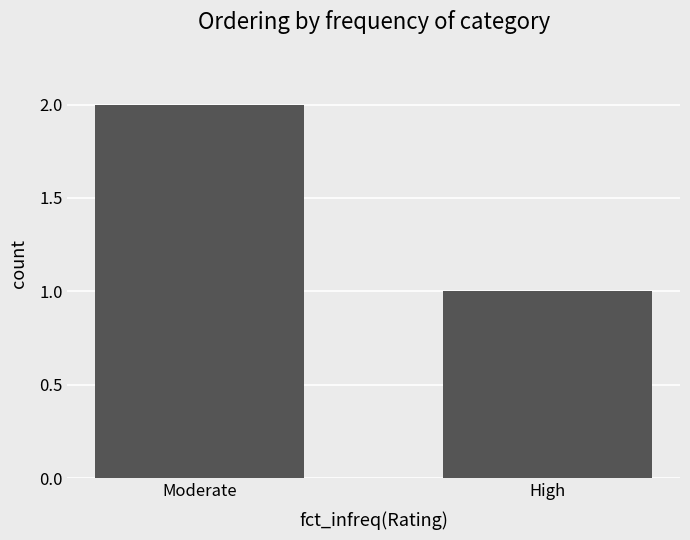

Reading left to right, list all the values displayed in this chart.

2	1